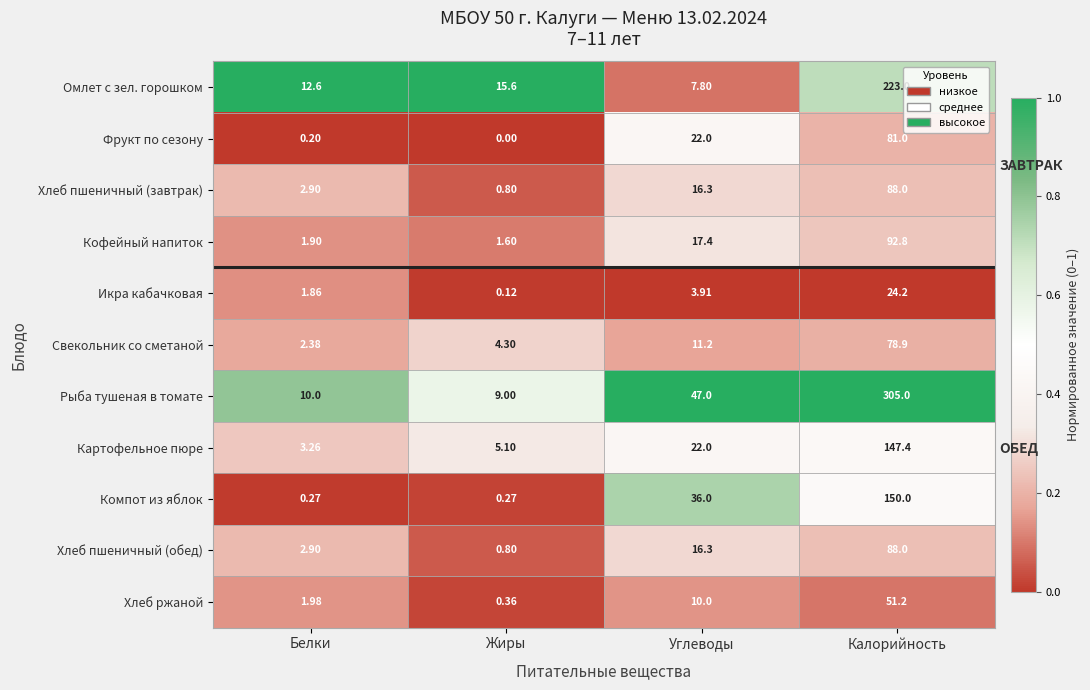

List the labels in order of Рыба тушеная в томате value, smallest first.

Жиры, Белки, Углеводы, Калорийность